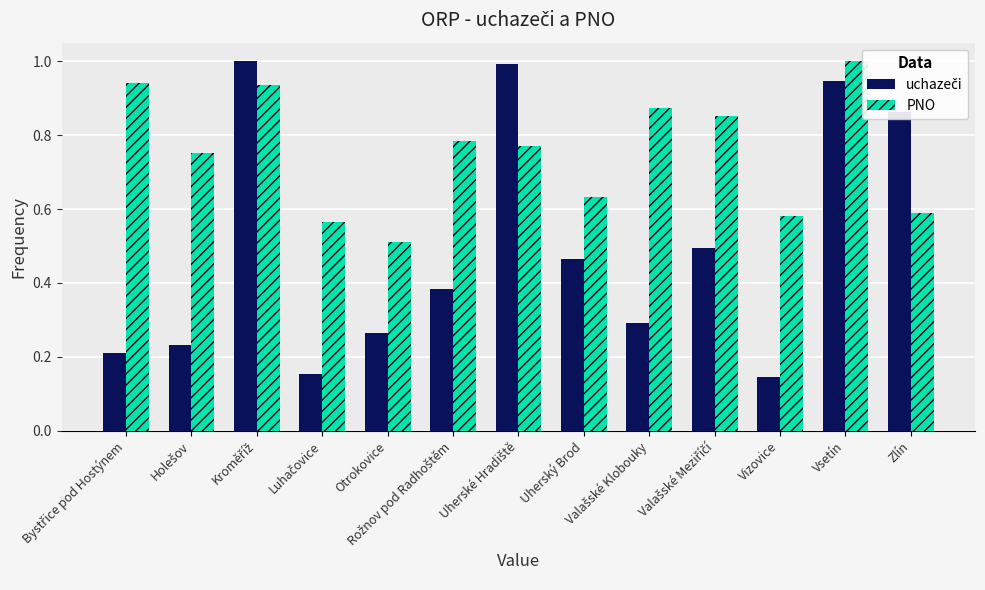

How many PNO values are between 0 and 1?

13